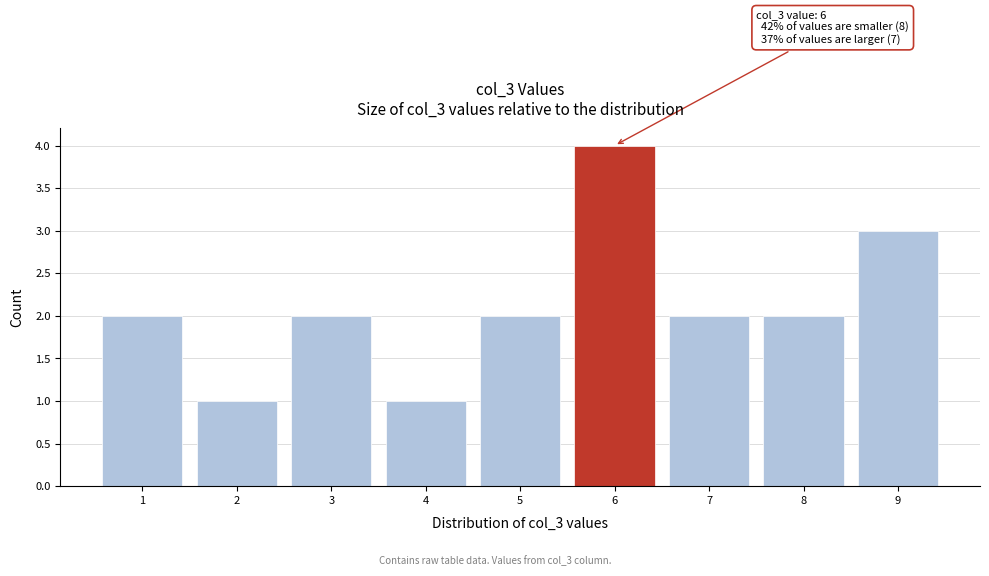

Which range on the x-axis has the tallest bar?

5.5 to 6.5